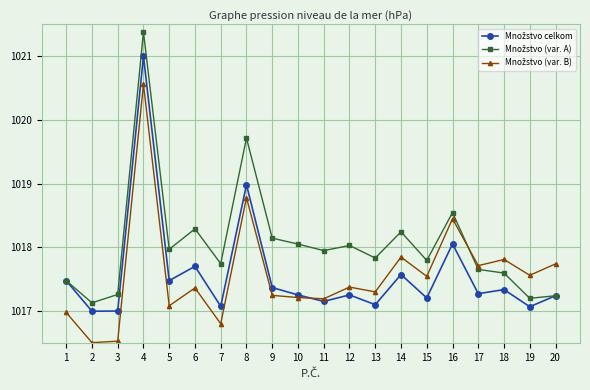

What is the difference between the highest and lowest values at 13?

0.7